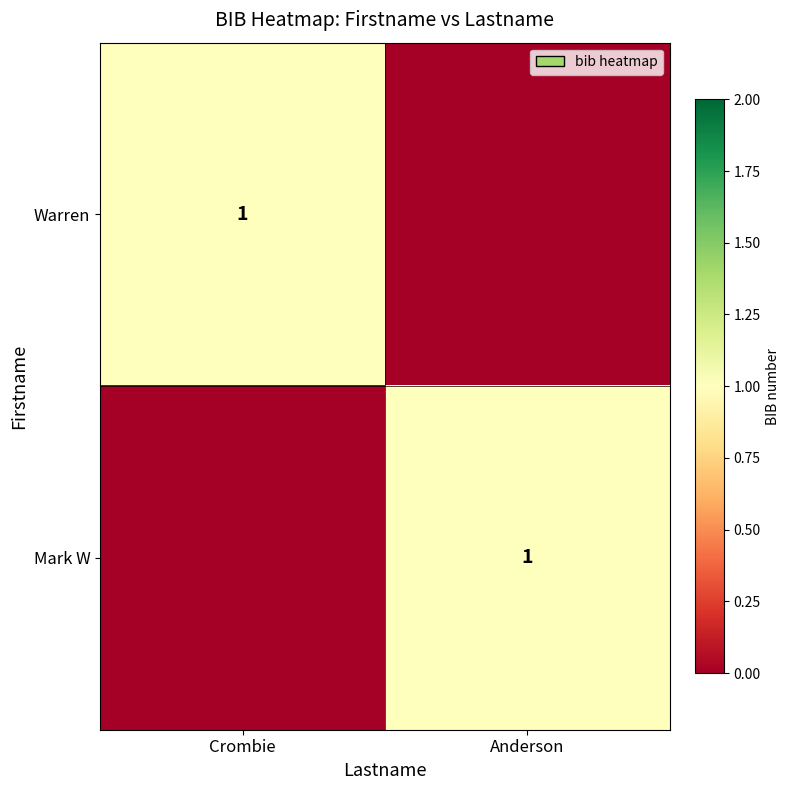

What is the difference between the highest and lowest values at Crombie?

1